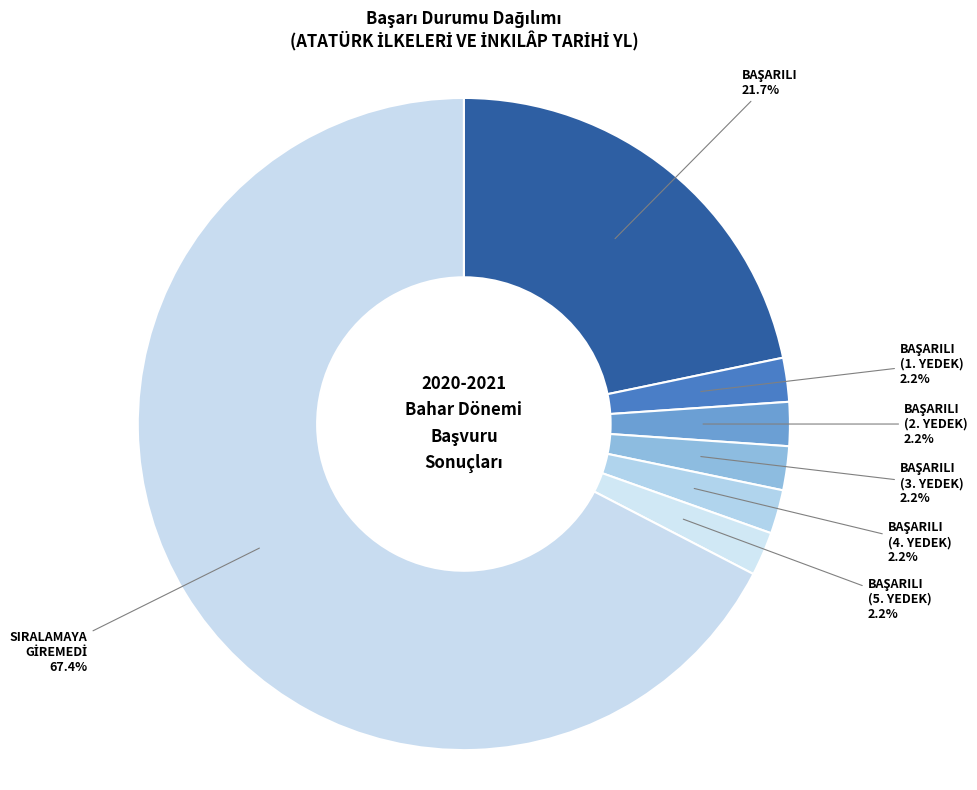

To the nearest percent, what is the difference between the largest and smallest slice percentages?

65%